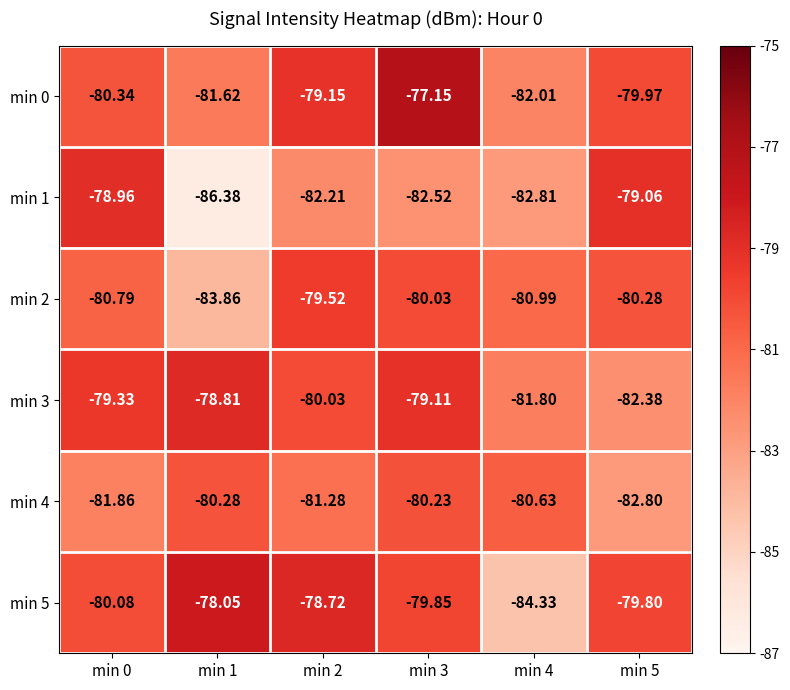

What is the difference between the highest and lowest values at min 3?

5.4